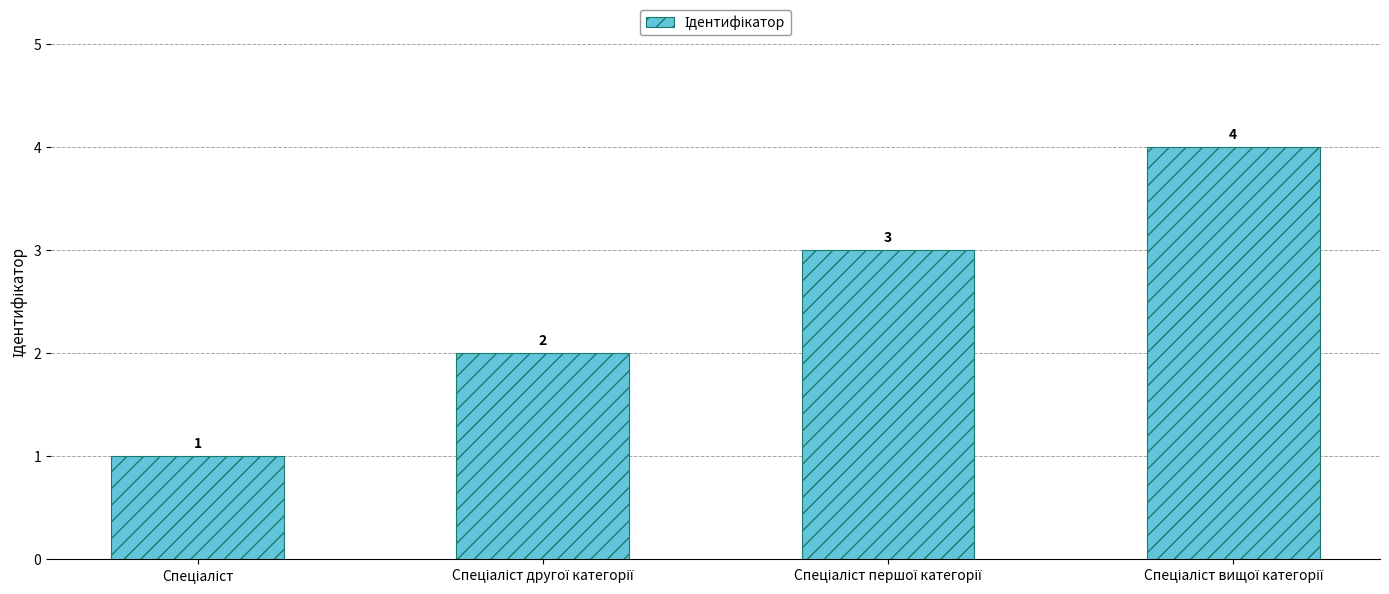

What is the greatest value displayed?

4